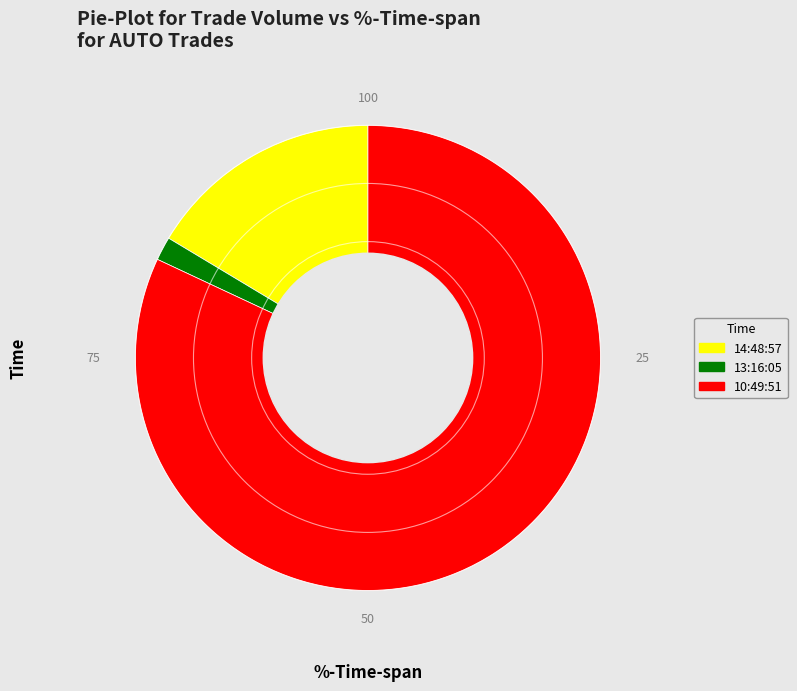

Rank the categories by value from highest to lowest.

10:49:51, 14:48:57, 13:16:05